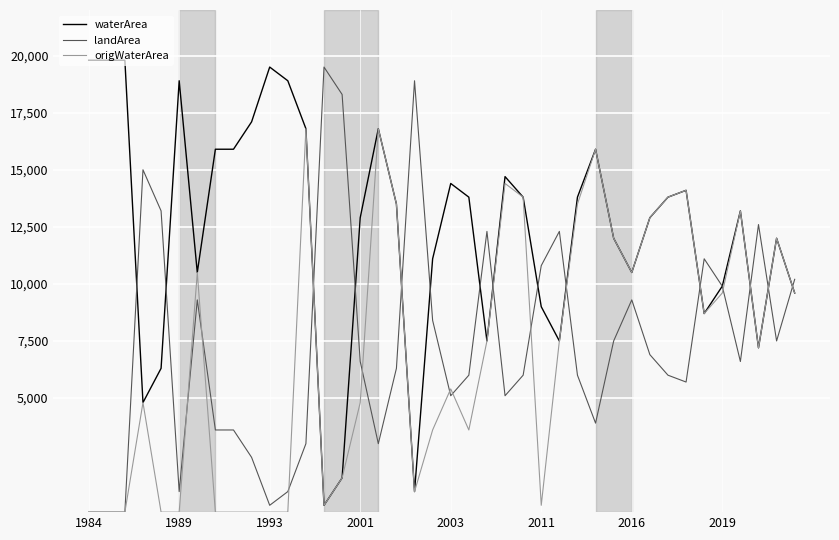

True or false: landArea and origWaterArea cross at least once.

True